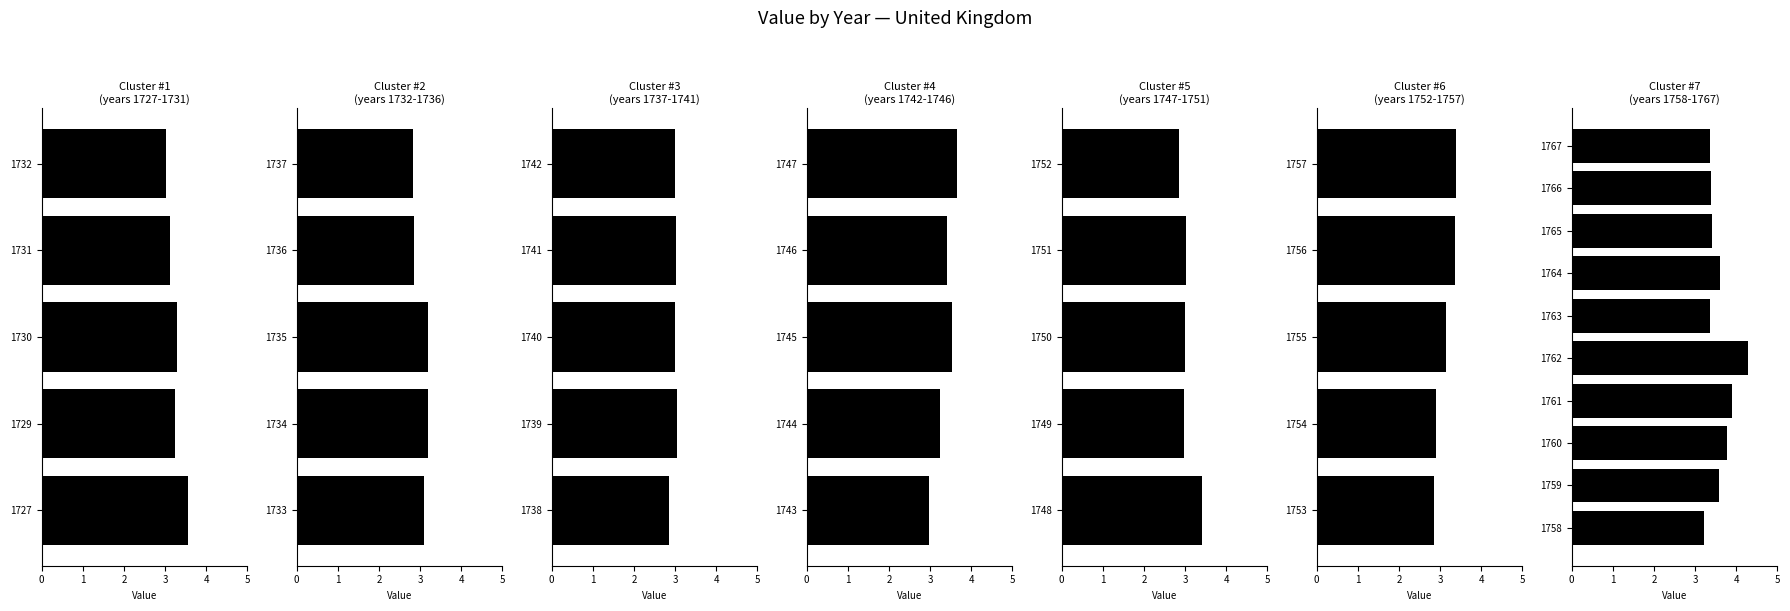

How many distinct data groups are displayed?

1